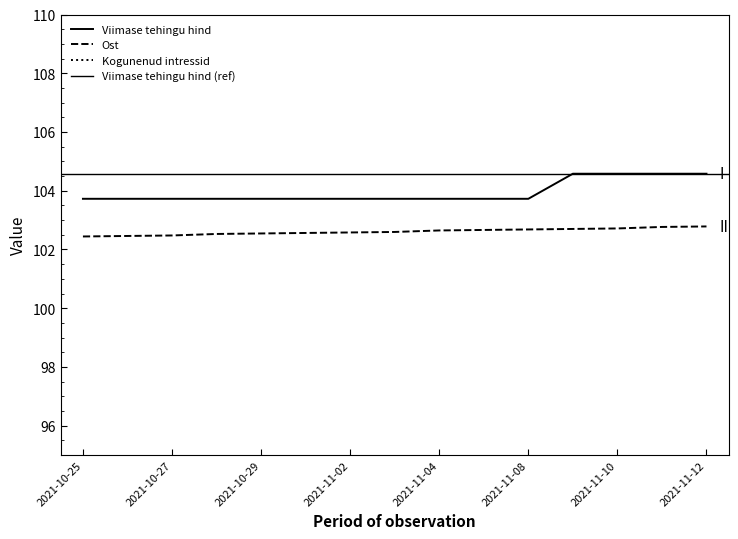

True or false: Viimase tehingu hind and Kogunenud intressid cross at least once.

False